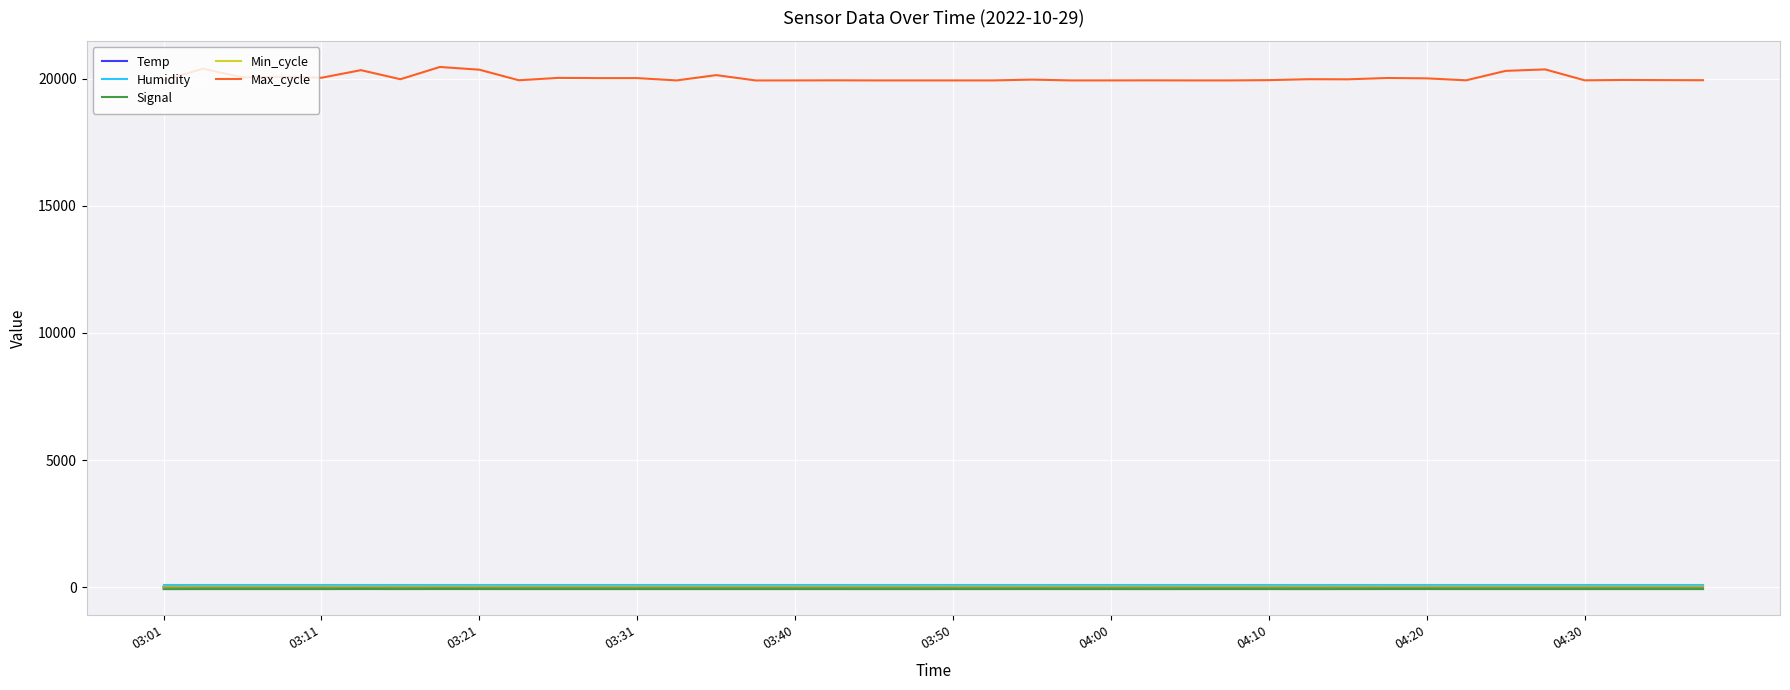

Does the chart have visible grid lines?

Yes